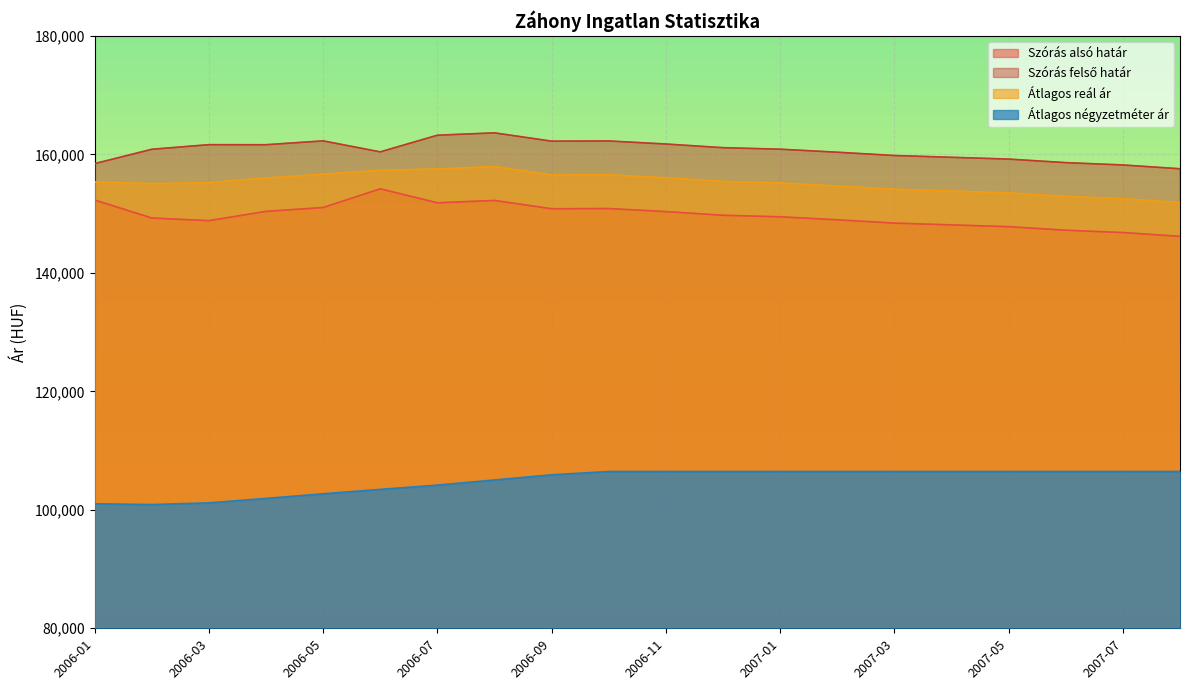

What is the value of the Szórás alsó határ point at the 5th from the left?

151044